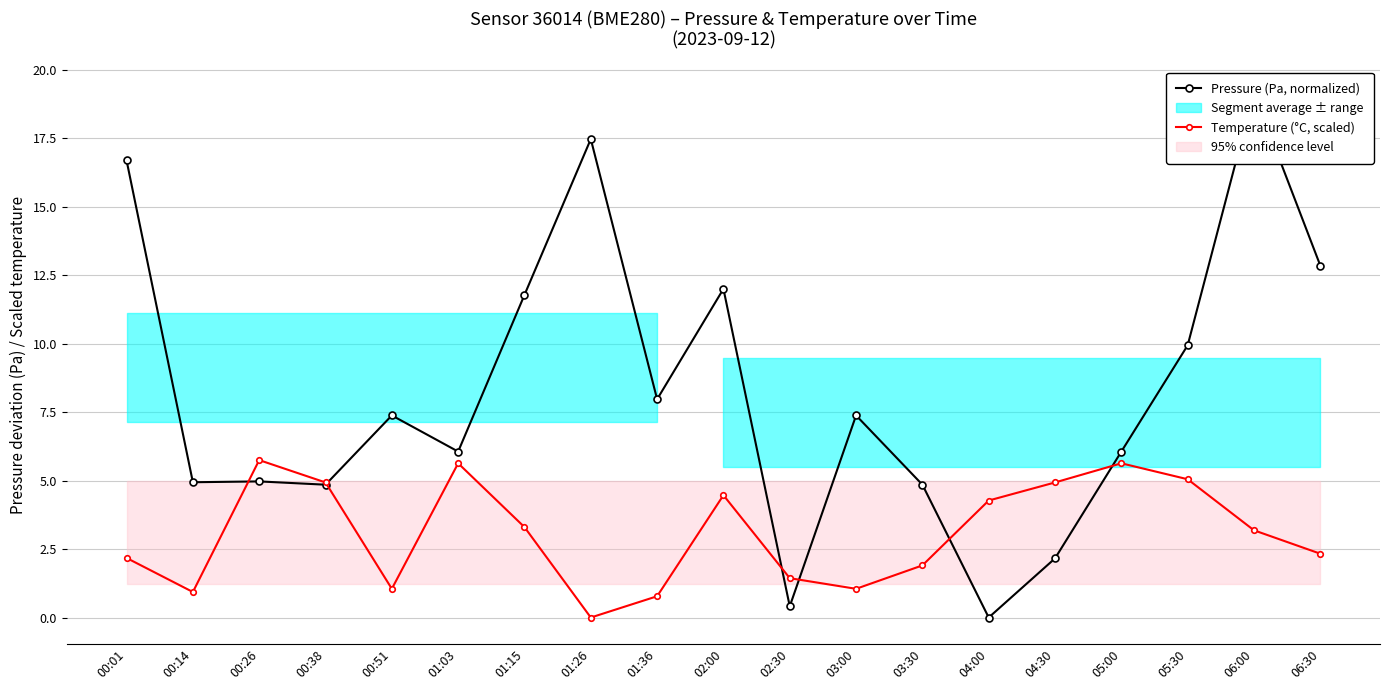

Reading left to right, list all the values displayed in this chart.

Pressure (Pa, normalized): 16.7	4.9	5.0	4.9	7.4	6.1	11.8	17.5	8.0	12.0	0.4	7.4	4.9	0.0	2.2	6.1	9.9	19.2	12.9
Temperature (°C, scaled): 2.2	0.9	5.7	4.9	1.0	5.6	3.3	0.0	0.8	4.5	1.4	1.0	1.9	4.3	4.9	5.6	5.0	3.2	2.3